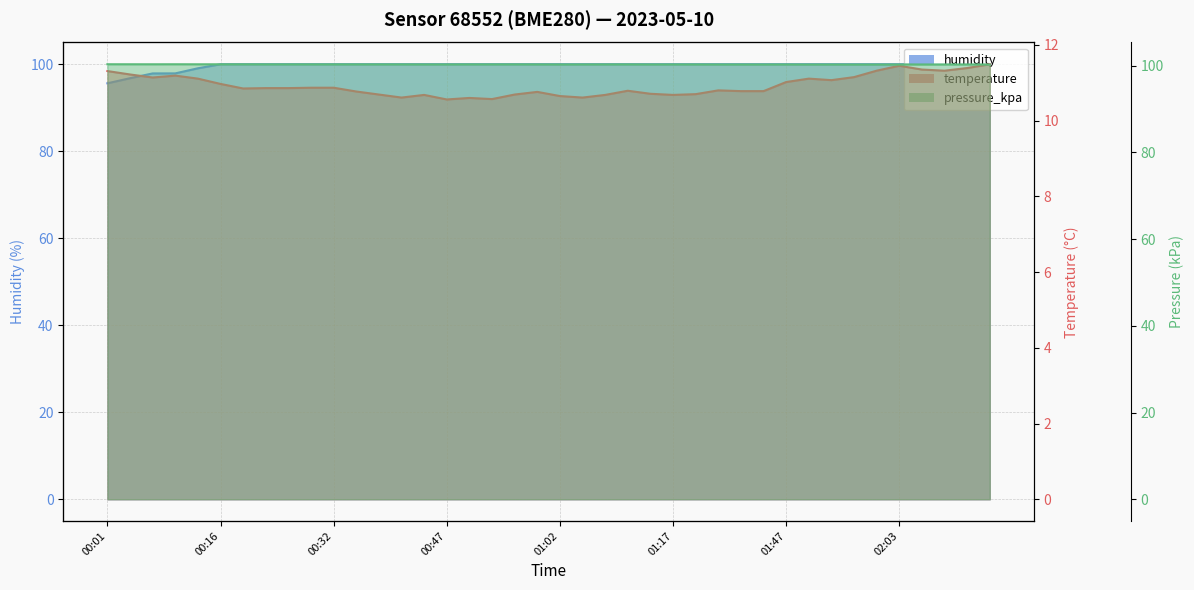

Which series has the largest range (max minus min)?

humidity